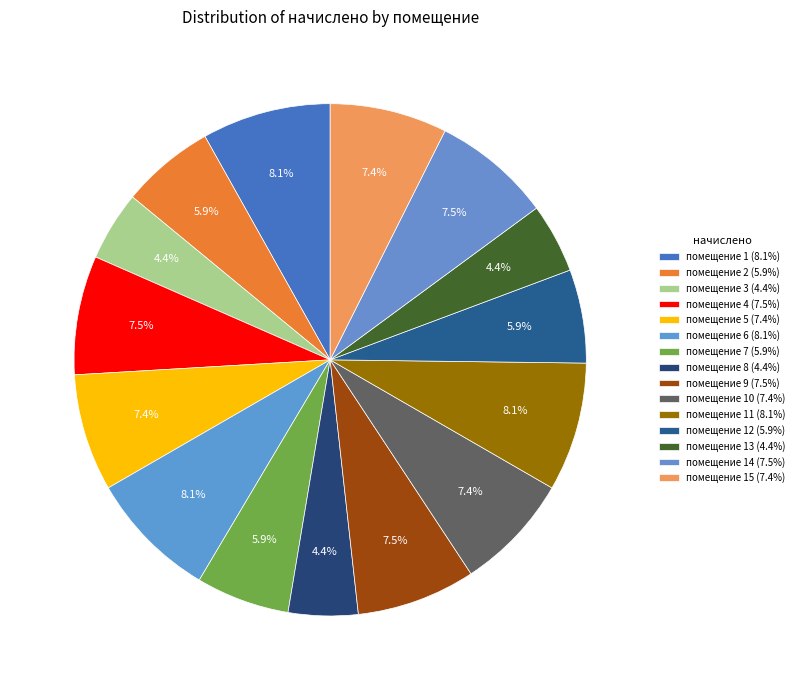

What is the largest slice in the pie chart?

1